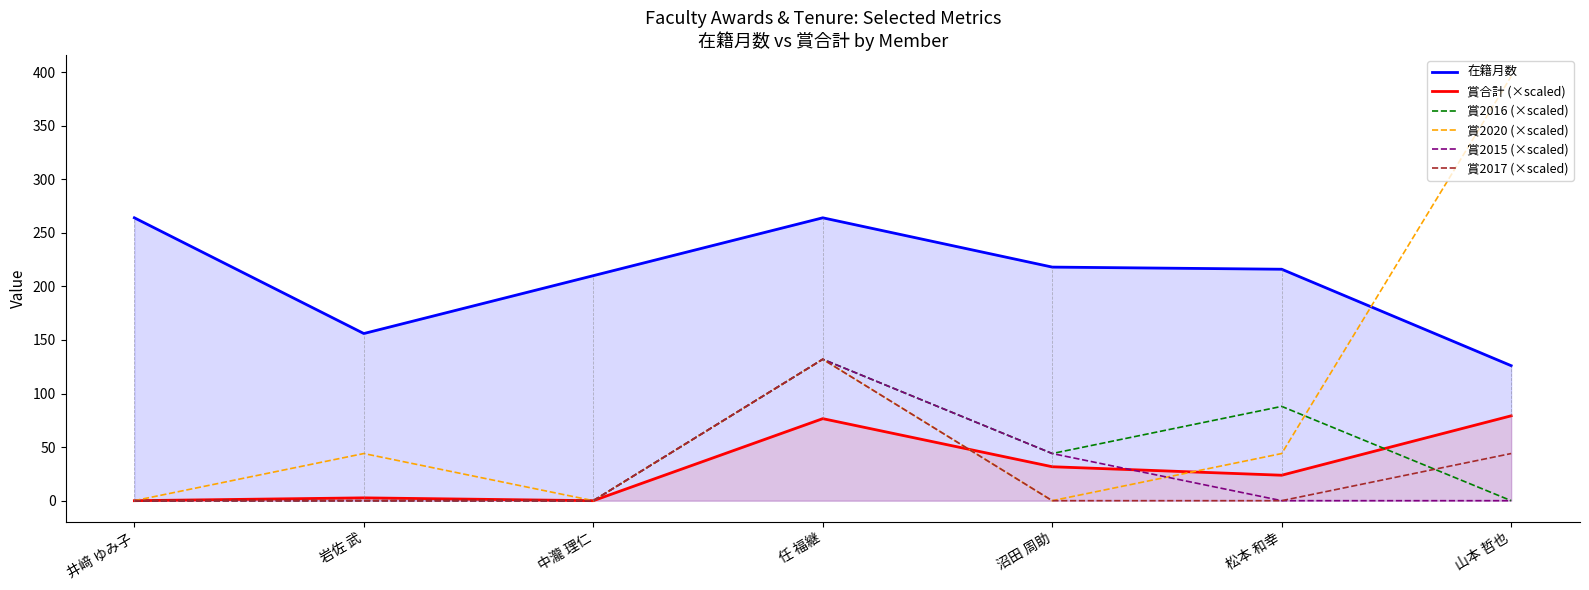

Where is the first local maximum for 賞2020 (×scaled)?

岩佐 武